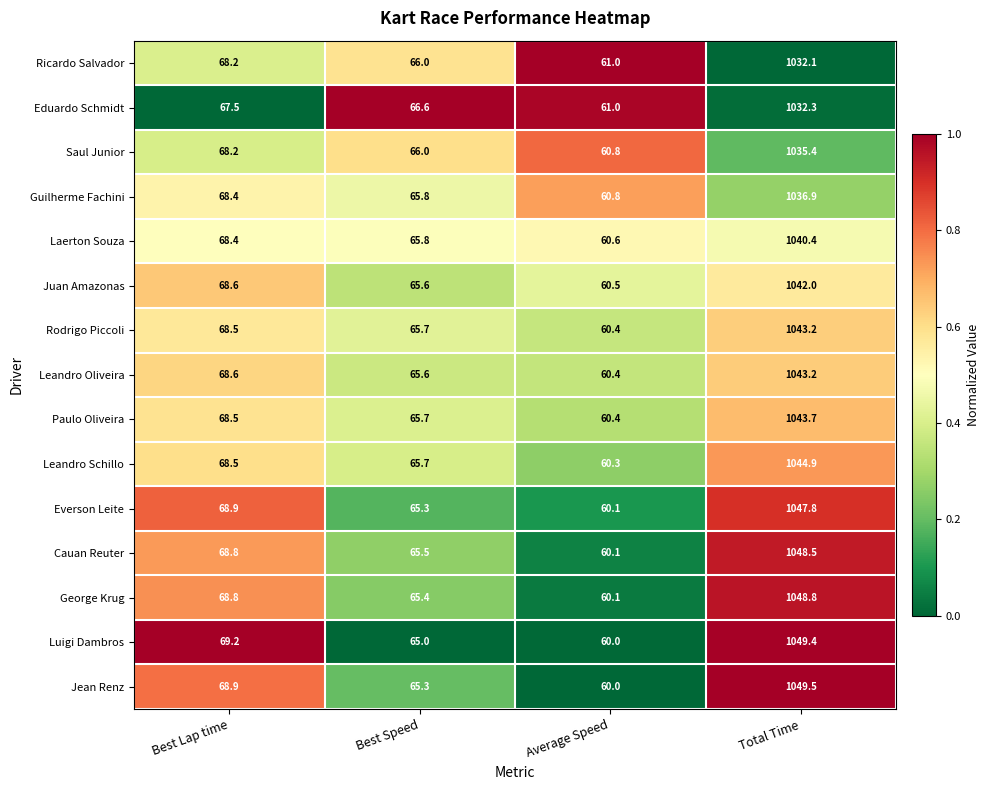

Which series has the largest range (max minus min)?

Jean Renz